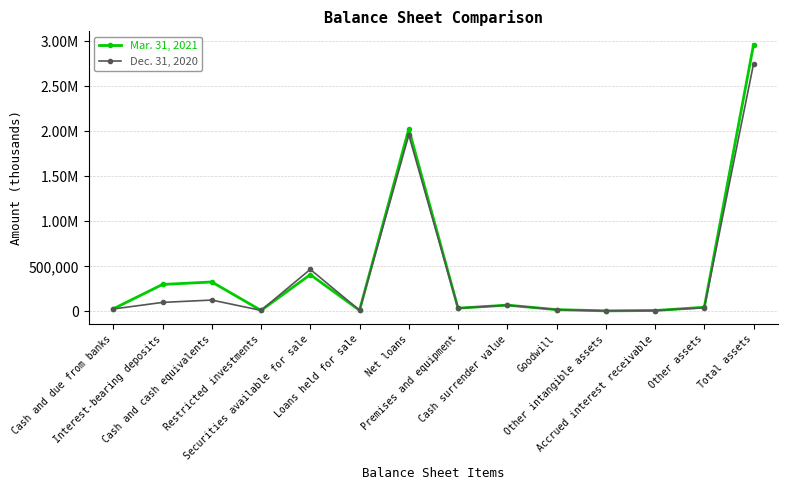

Which category has the highest value in the Dec. 31, 2020 series?

Total assets